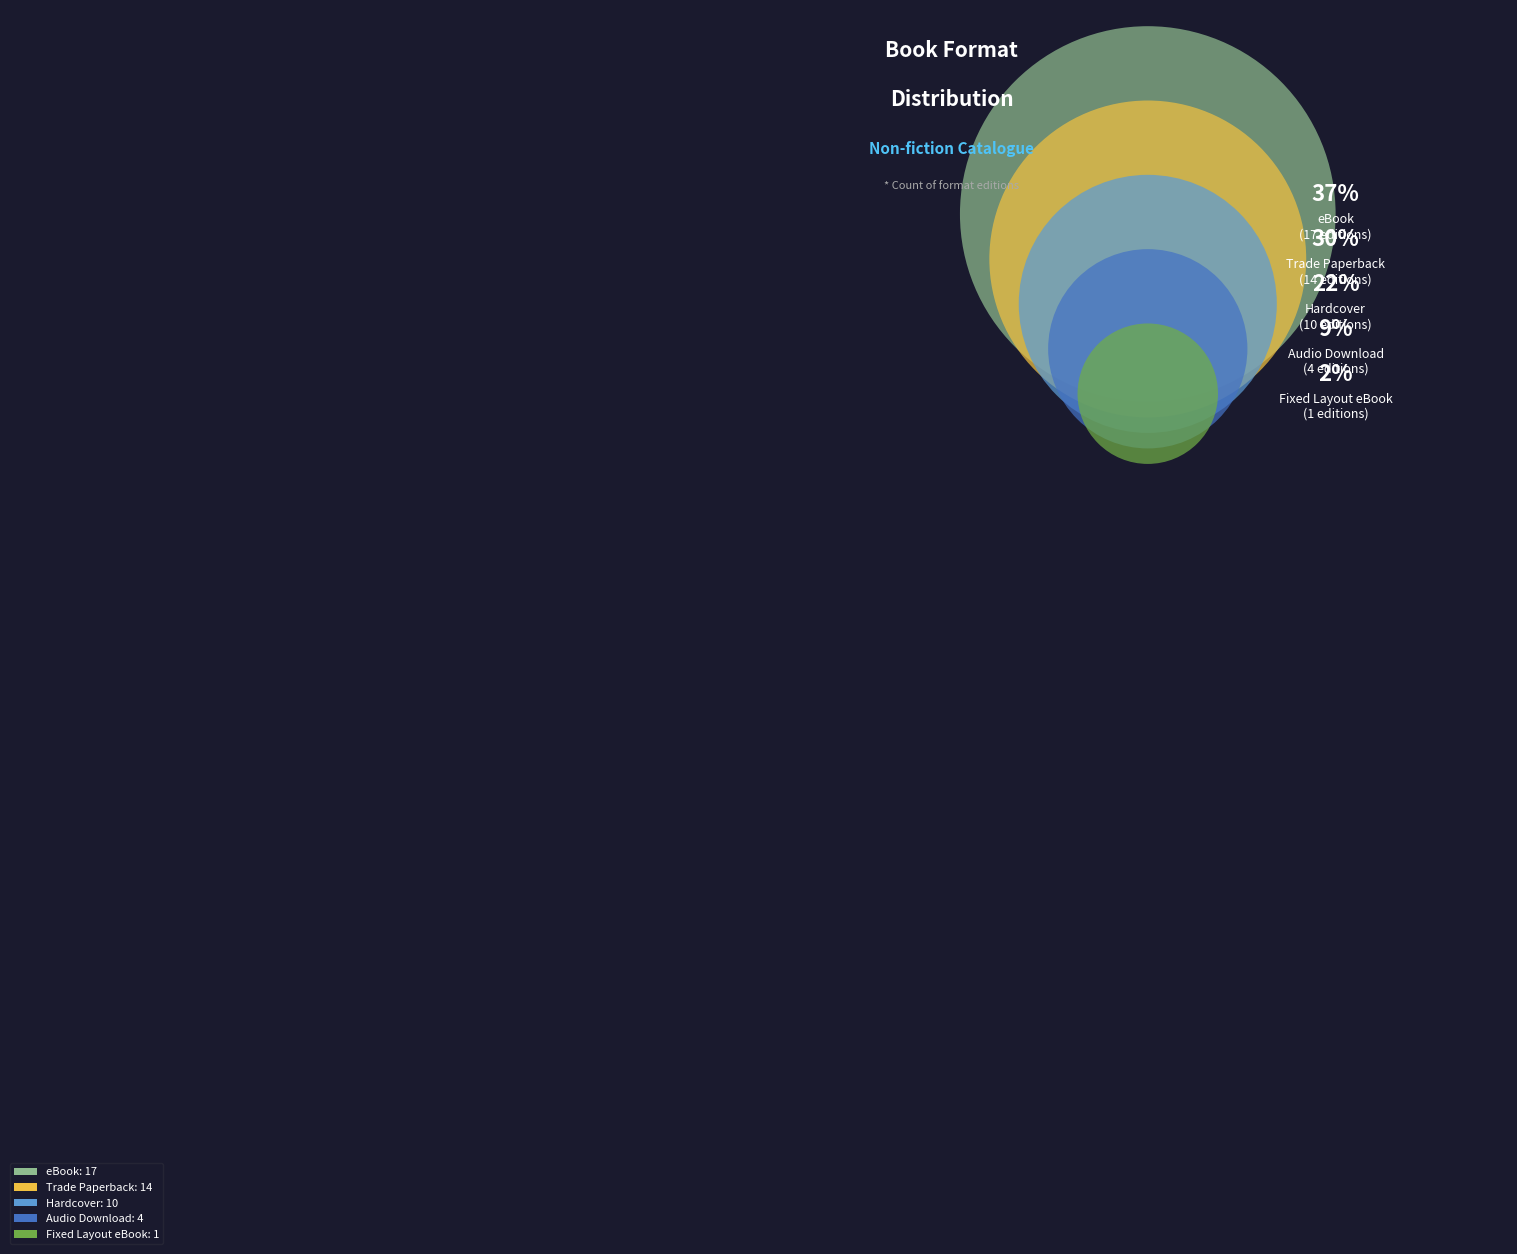

Which slice is the smallest?

Fixed Layout eBook